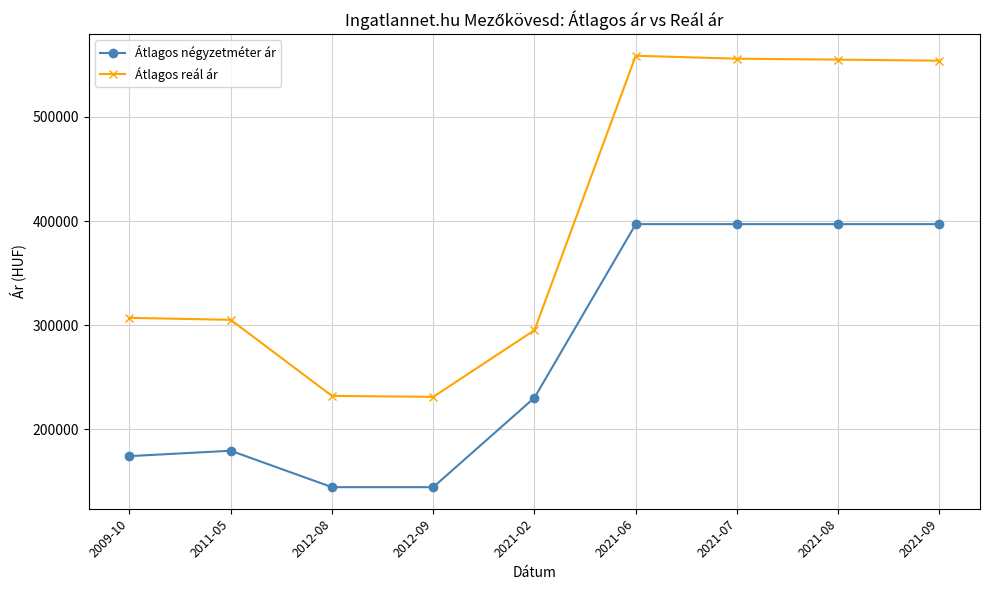

What is the greatest value displayed?

558788